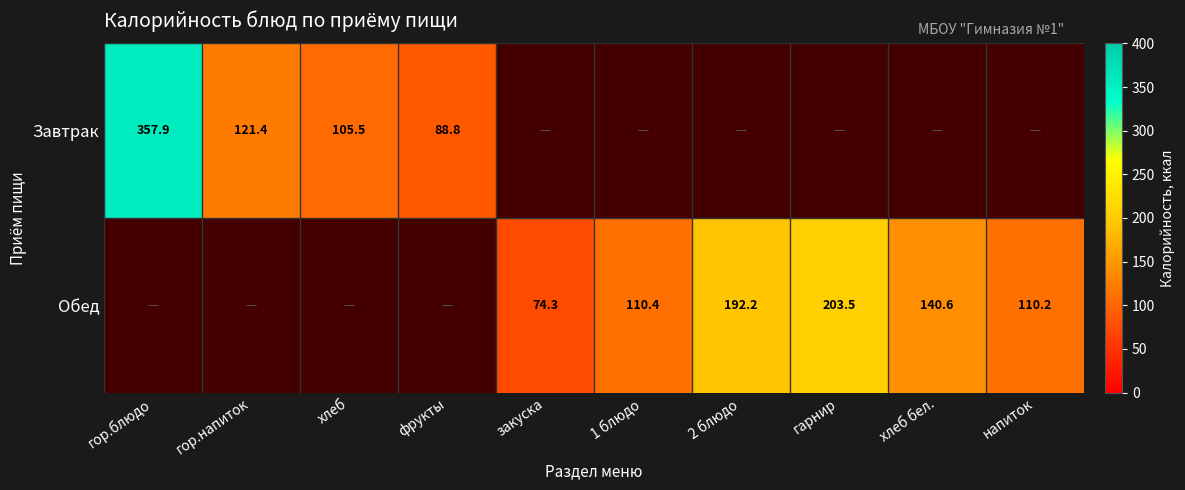

The Завтрак series shows 29.0 at фрукты. True or false?

False